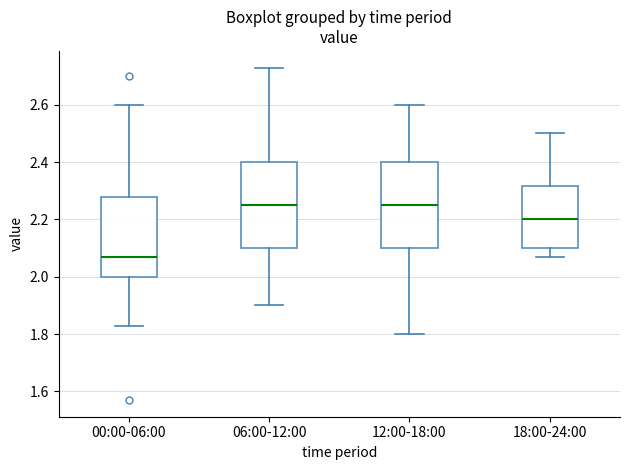

Reading left to right, read every box against the y-axis: the position of its median line, the range the box covers, and the ends of its whiskers. The values are not printed on the chart, so give them approximately, as read against the axis.

00:00-06:00: median 2.08, box 2.00 to 2.28, whiskers 1.84 to 2.60
06:00-12:00: median 2.26, box 2.10 to 2.40, whiskers 1.90 to 2.74
12:00-18:00: median 2.26, box 2.10 to 2.40, whiskers 1.80 to 2.60
18:00-24:00: median 2.20, box 2.10 to 2.32, whiskers 2.08 to 2.50